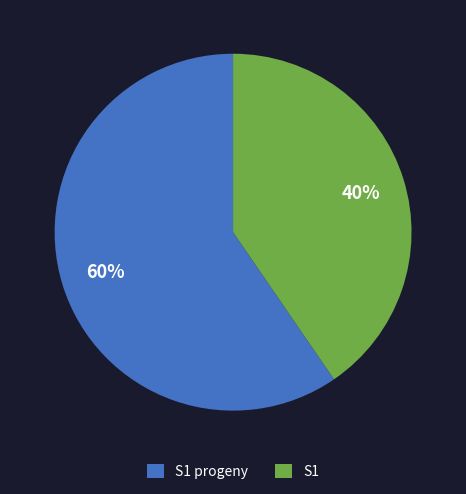

The S1 progeny slice represents 72% of the pie. True or false?

False